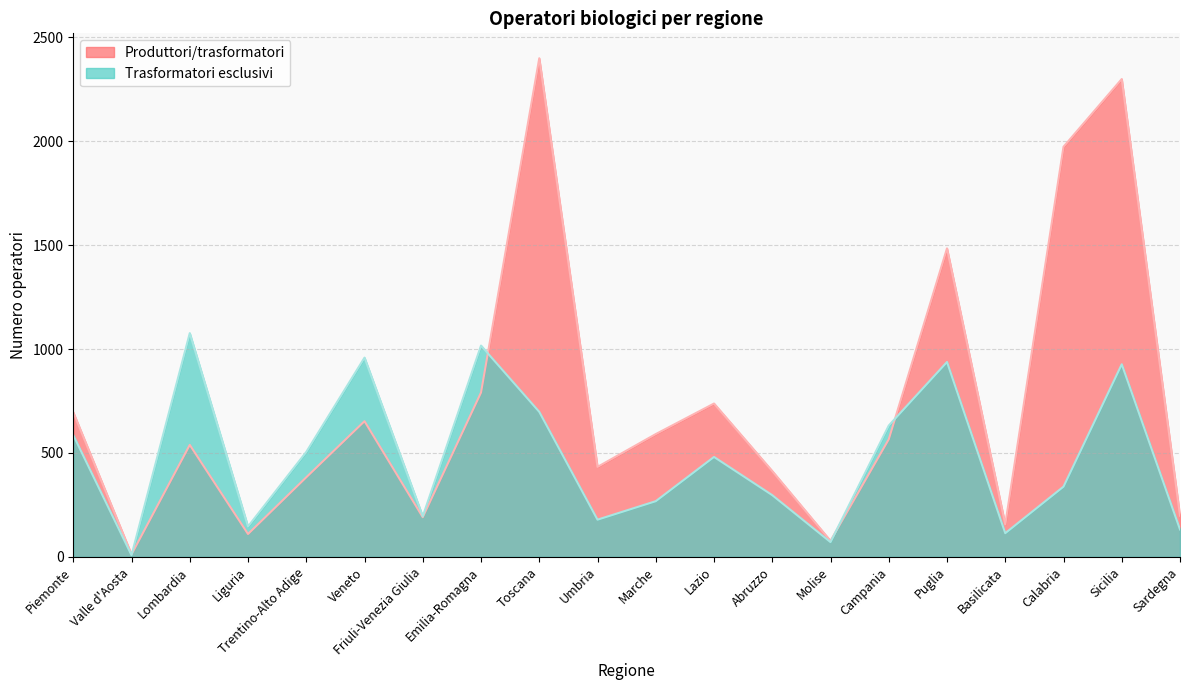

Is it true that Trasformatori esclusivi equals 481 at Lazio?

True